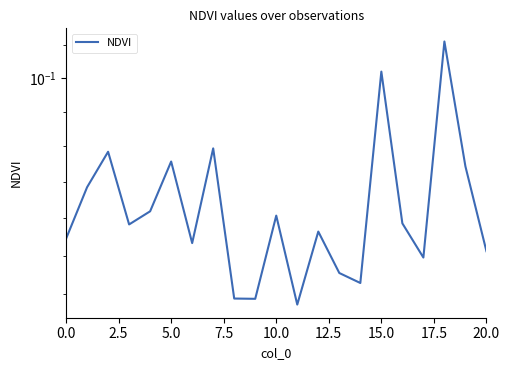

True or false: the data shows 0.1 at 5.0.

False